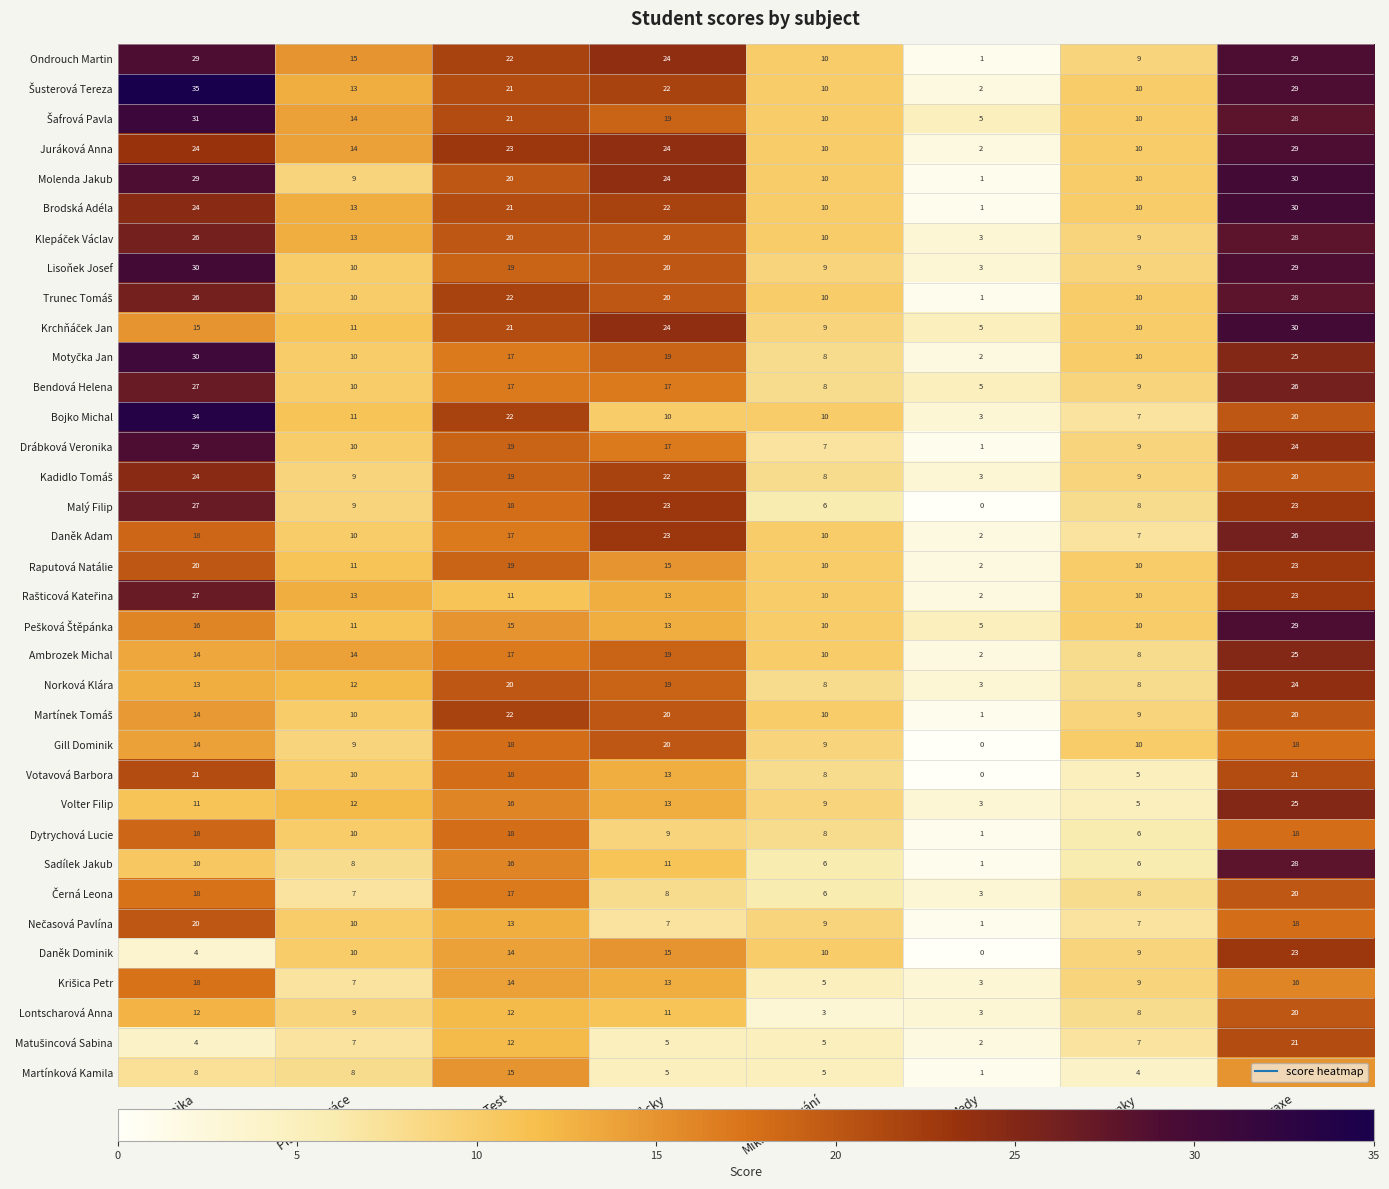

At how many categories does at least one series exceed 31?

1